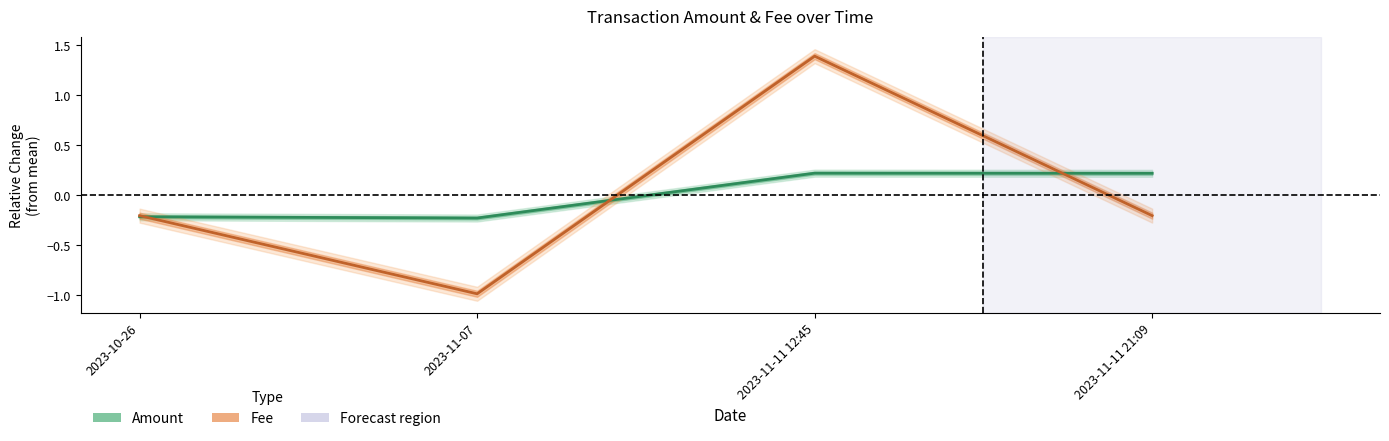

Reading left to right, transcribe all the data shown in this chart.

Amount: -0.2	-0.2	0.2	0.2
Fee: -0.2	-1.0	1.4	-0.2